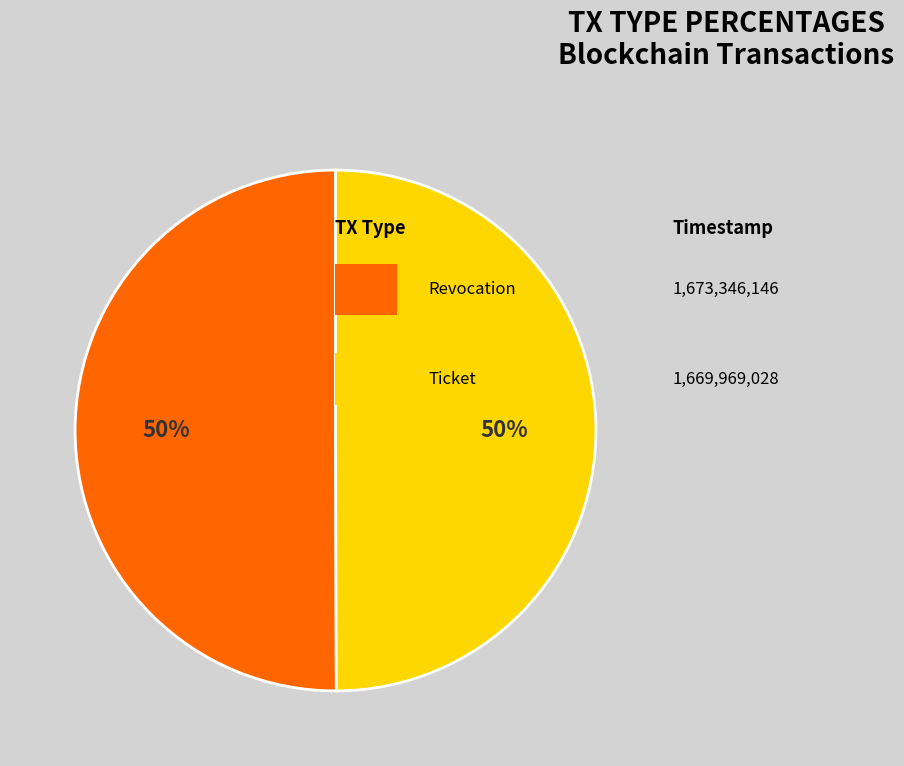

To the nearest percent, what is the average slice percentage?

50%